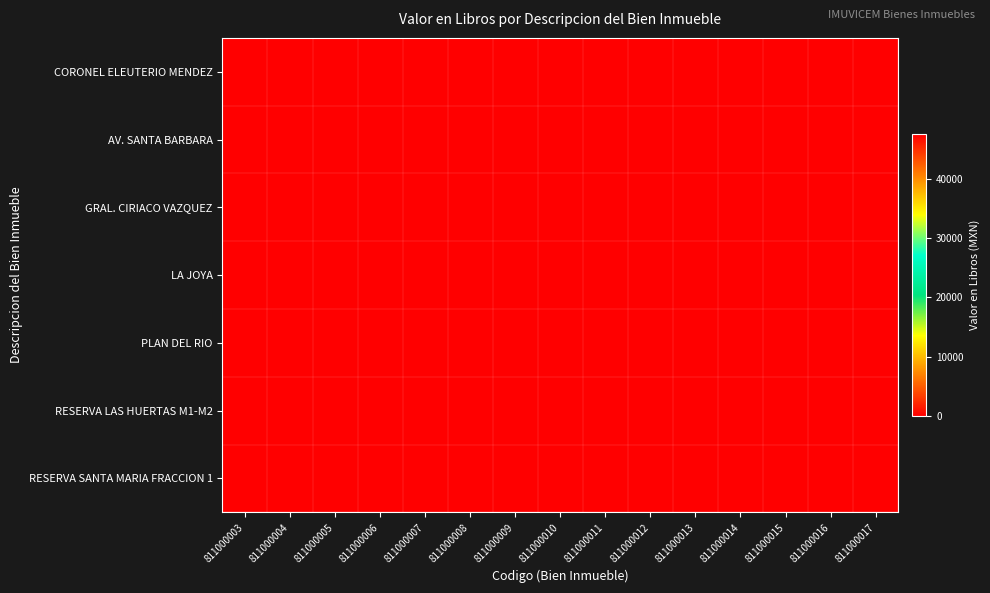

What is the total value across all series at 811000014?

47520